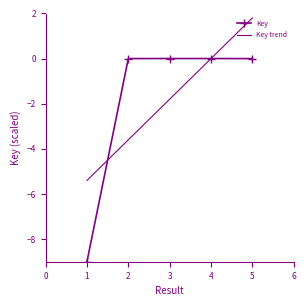

What is the average value?

-1.8